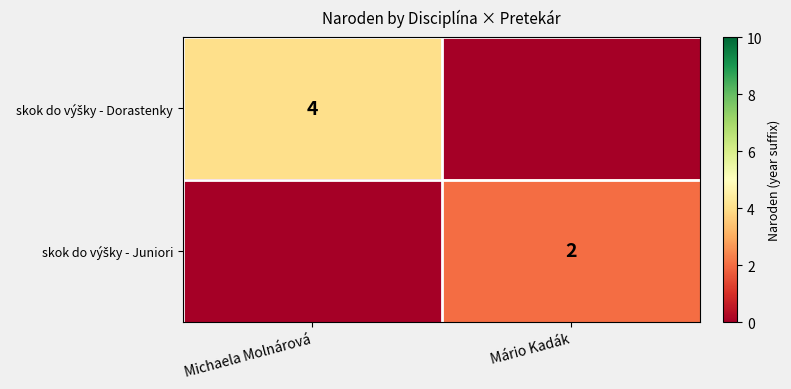

Is it true that skok do výšky - Dorastenky equals 0 at Mário Kadák?

True